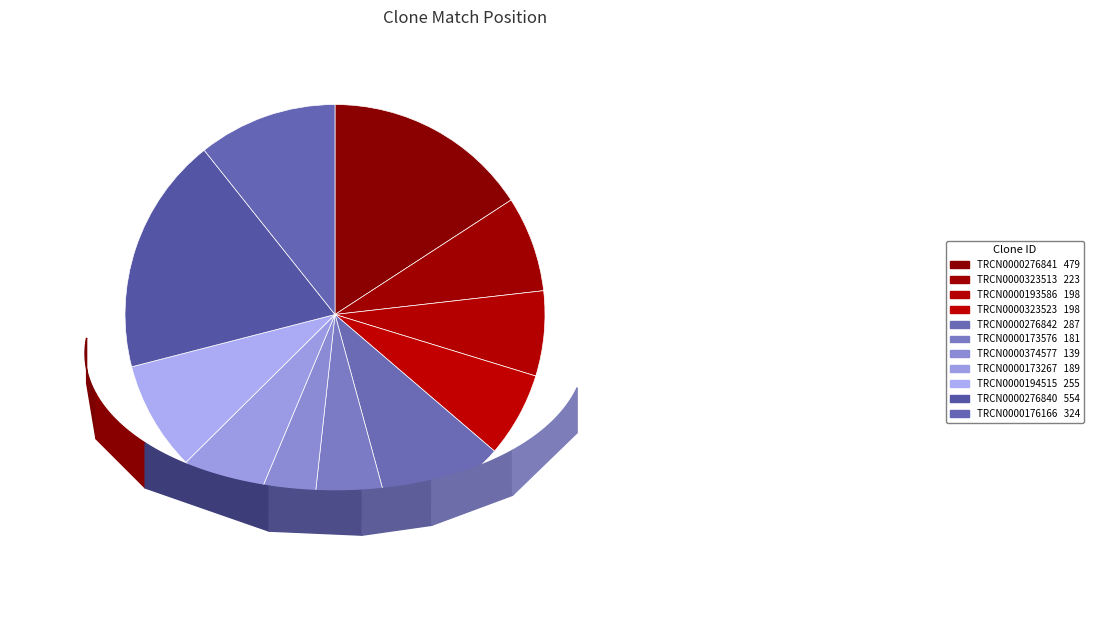

To the nearest percent, what percentage of the pie is TRCN0000176166?

11%